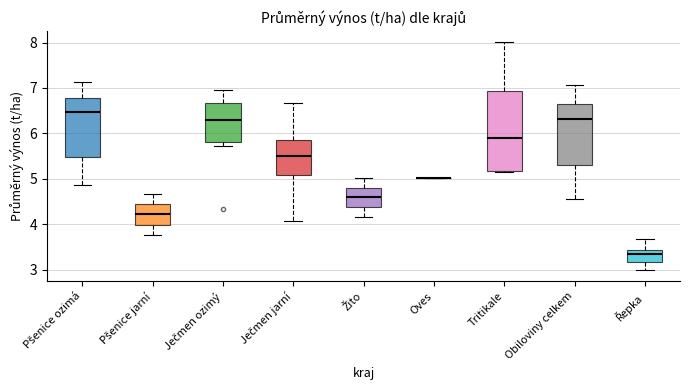

Reading left to right, transcribe this box plot: for each box, give where its median line is, the range the box spans, and where its two whiskers end, as read against the y-axis. The values are not printed on the chart, so give them approximately, as read against the axis.

Pšenice ozimá: median 6.5, box 5.5 to 6.8, whiskers 4.9 to 7.1
Pšenice jarní: median 4.2, box 4.0 to 4.4, whiskers 3.8 to 4.7
Ječmen ozimý: median 6.3, box 5.8 to 6.7, whiskers 5.7 to 7.0
Ječmen jarní: median 5.5, box 5.1 to 5.9, whiskers 4.1 to 6.7
Žito: median 4.6, box 4.4 to 4.8, whiskers 4.2 to 5.0
Oves: box collapsed to a line at 5.0, whiskers 5.0 to 5.0
Tritikale: median 5.9, box 5.2 to 6.9, whiskers 5.1 to 8.0
Obiloviny celkem: median 6.3, box 5.3 to 6.7, whiskers 4.5 to 7.1
Řepka: median 3.3, box 3.2 to 3.4, whiskers 3.0 to 3.7